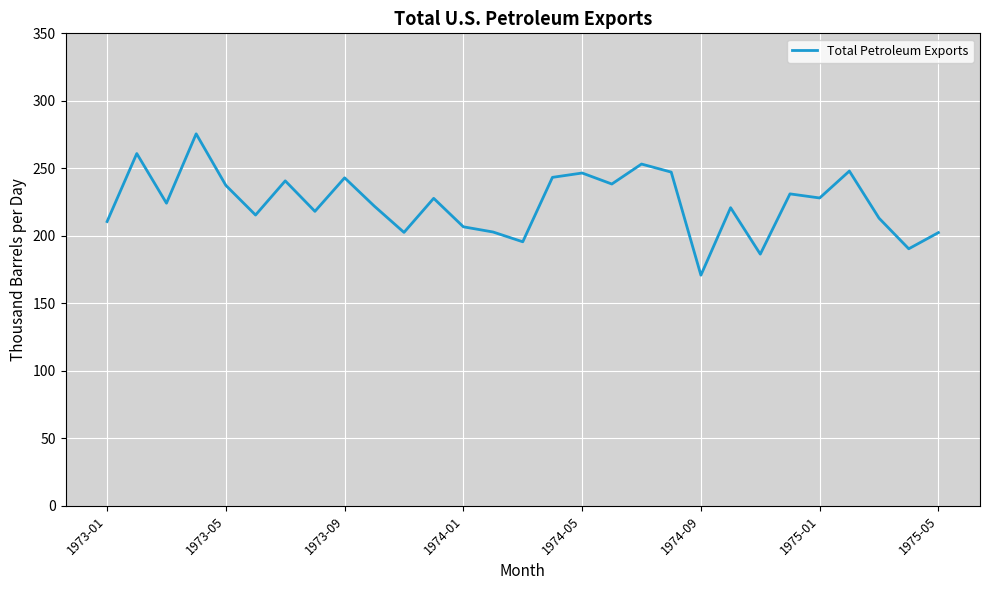

What is the smallest value displayed?

170.9